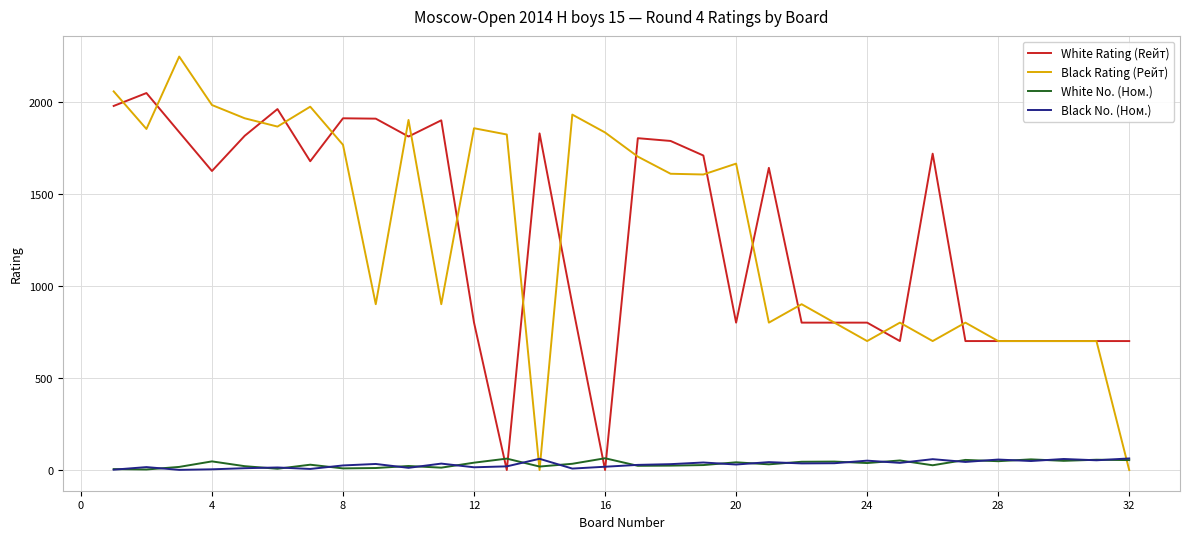

What is the maximum value for White Rating (Rейт)?

2046